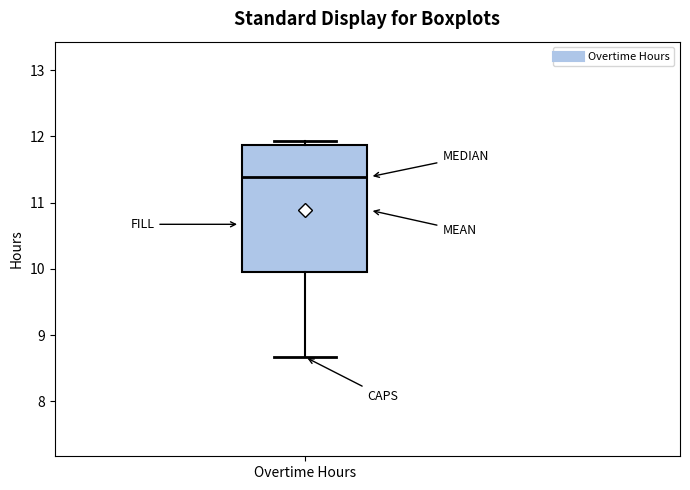

Where is the upper edge of the box for Overtime Hours on the y-axis? The values are not printed on the chart, so give them approximately, as read against the axis.

11.9